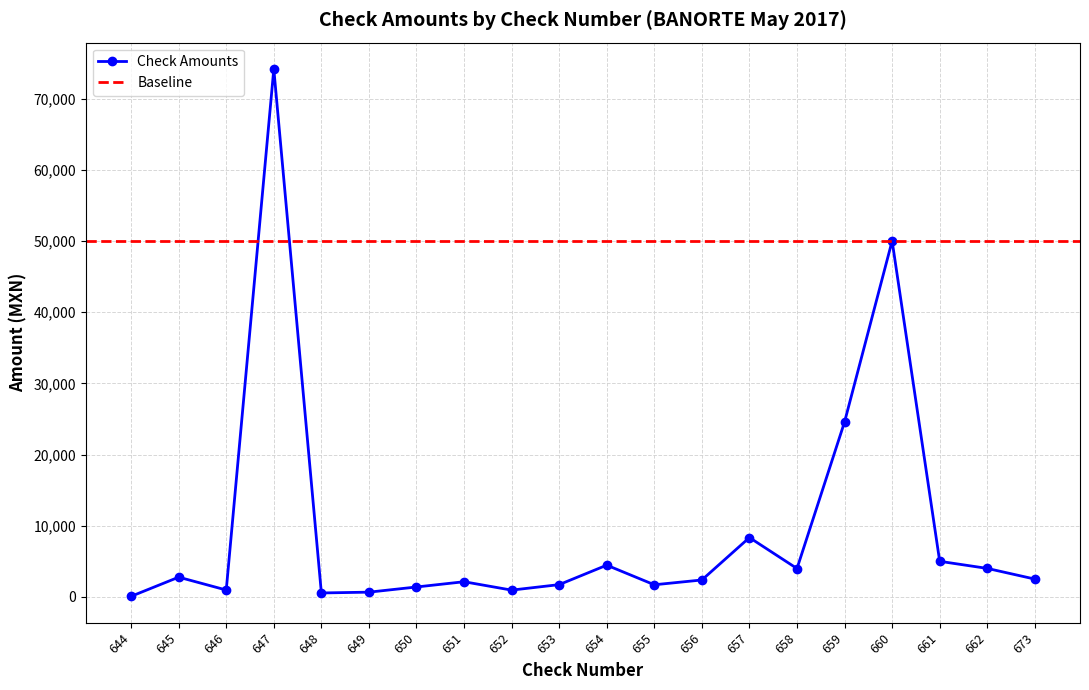

List the labels in order of value, smallest first.

644, 648, 649, 652, 646, 650, 655, 653, 651, 656, 673, 645, 658, 662, 654, 661, 657, 659, 660, 647